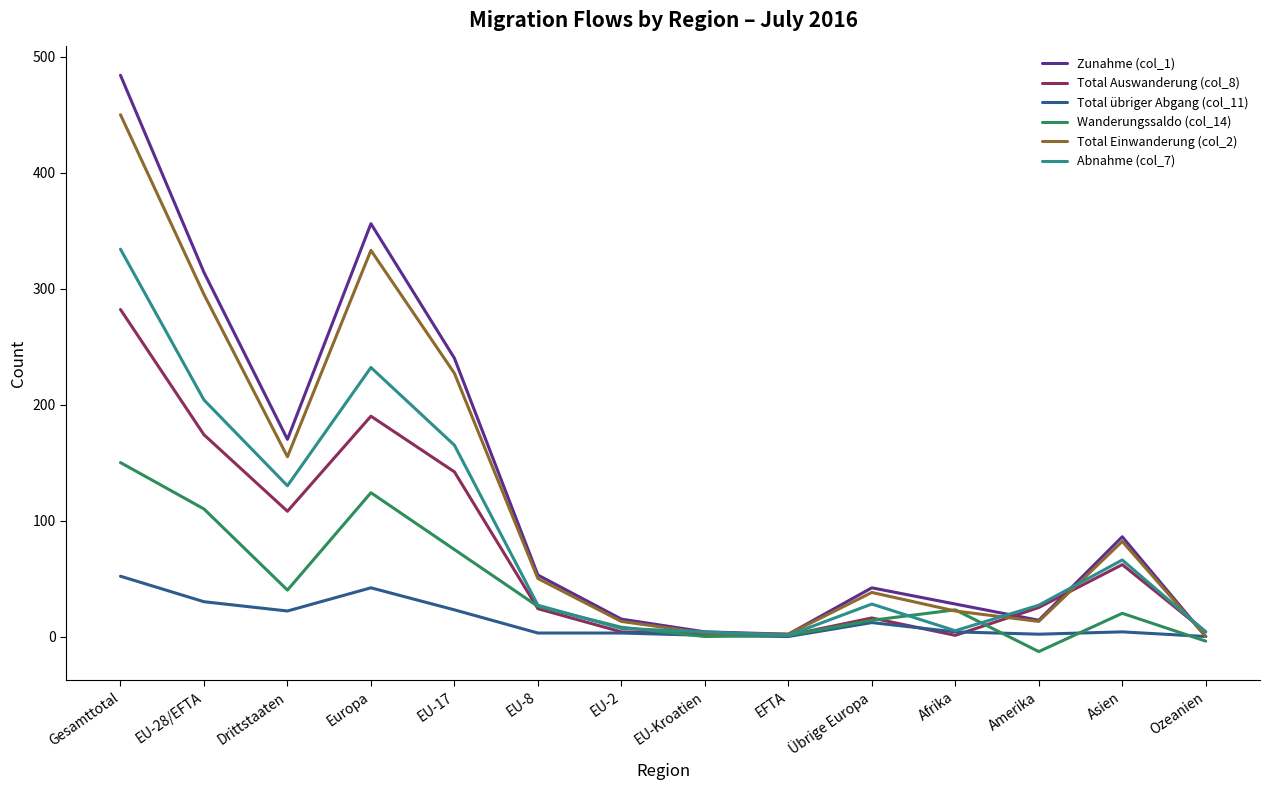

Which series has the widest spread of values?

Zunahme (col_1)